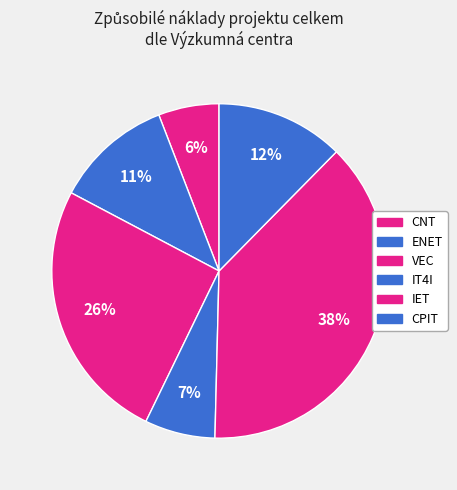

True or false: IET accounts for 31% of the total.

False